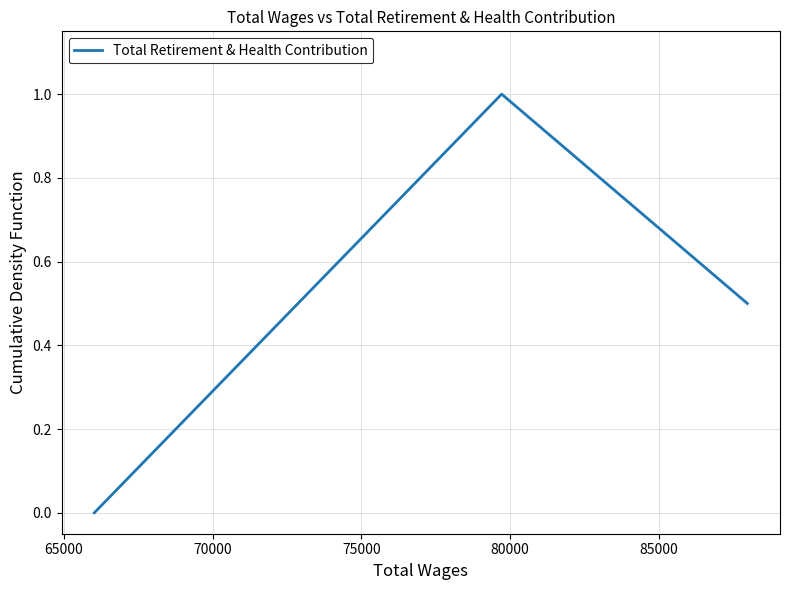

What is the difference between the second highest and minimum values?

0.5